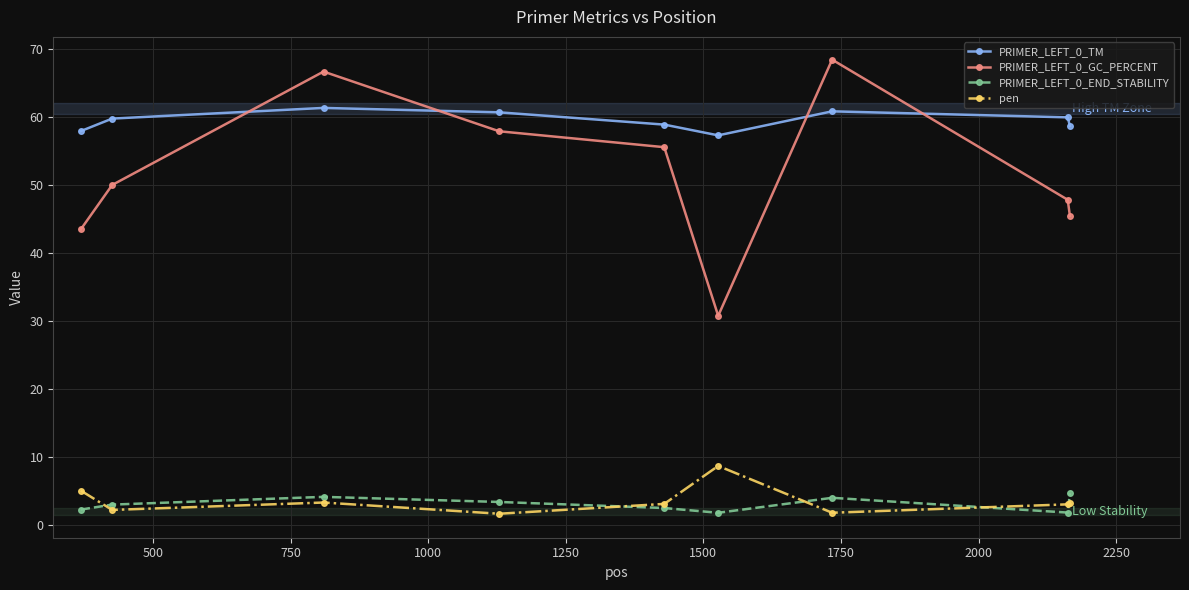

List the series in order of their peak value, highest first.

PRIMER_LEFT_0_GC_PERCENT, PRIMER_LEFT_0_TM, pen, PRIMER_LEFT_0_END_STABILITY